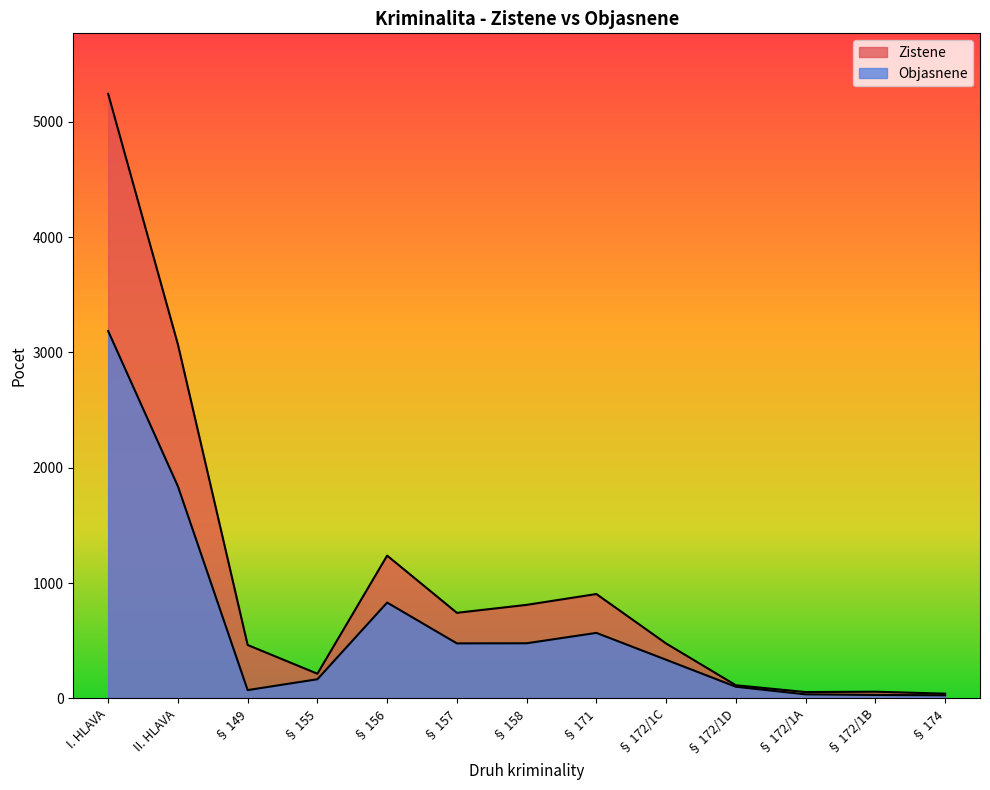

True or false: Objasnene has more than 1 interior local peaks.

True